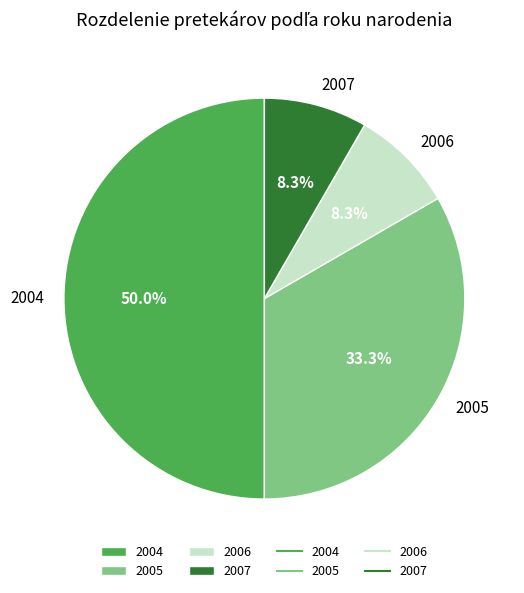

Does 2006 represent more than half of the total?

No